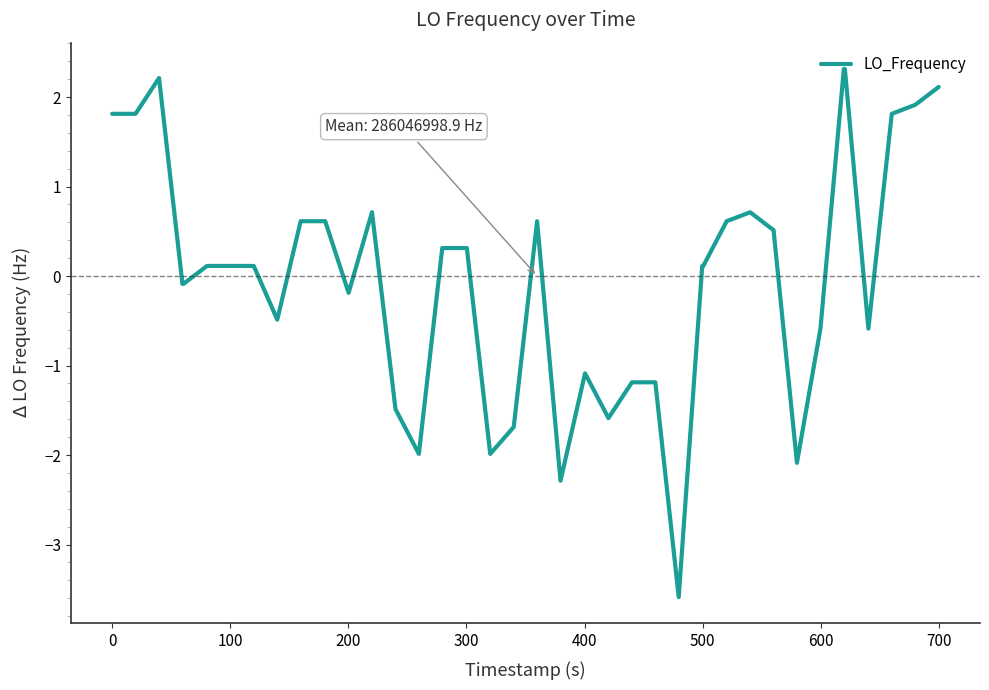

What is the smallest value displayed?

-3.6